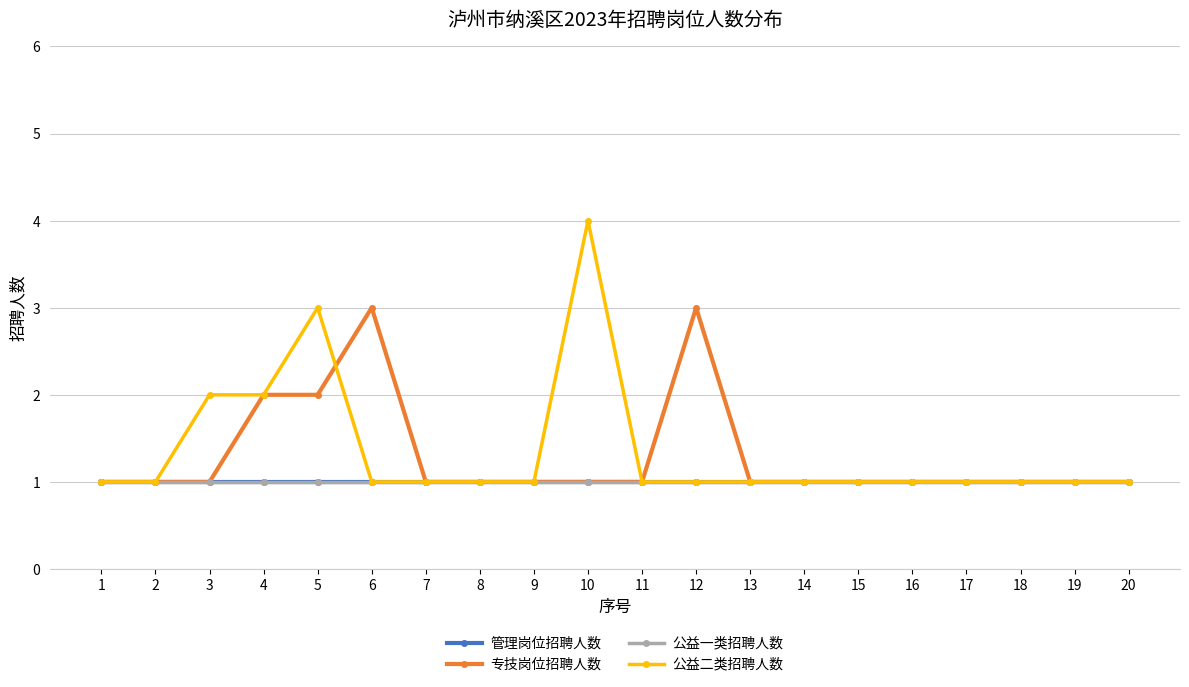

What is the value of the 公益一类招聘人数 point at the 7th from the left?

1